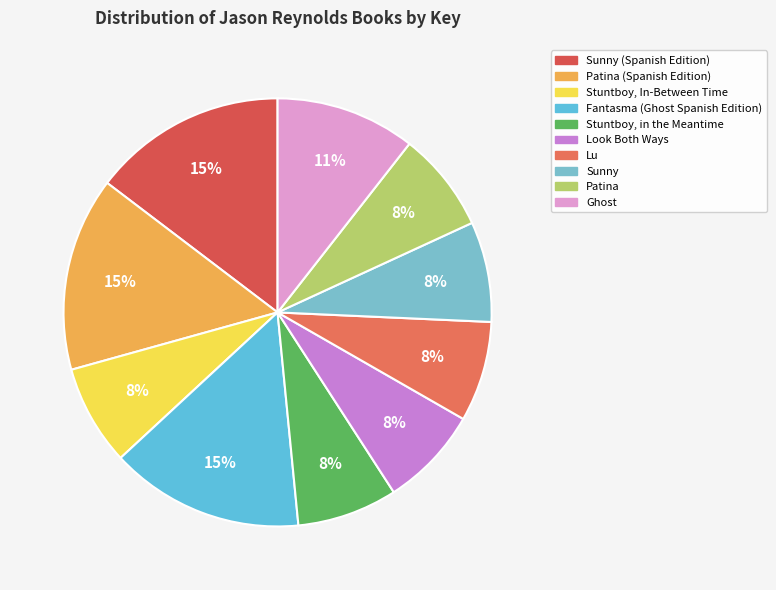

True or false: Stuntboy, In-Between Time accounts for 17% of the total.

False